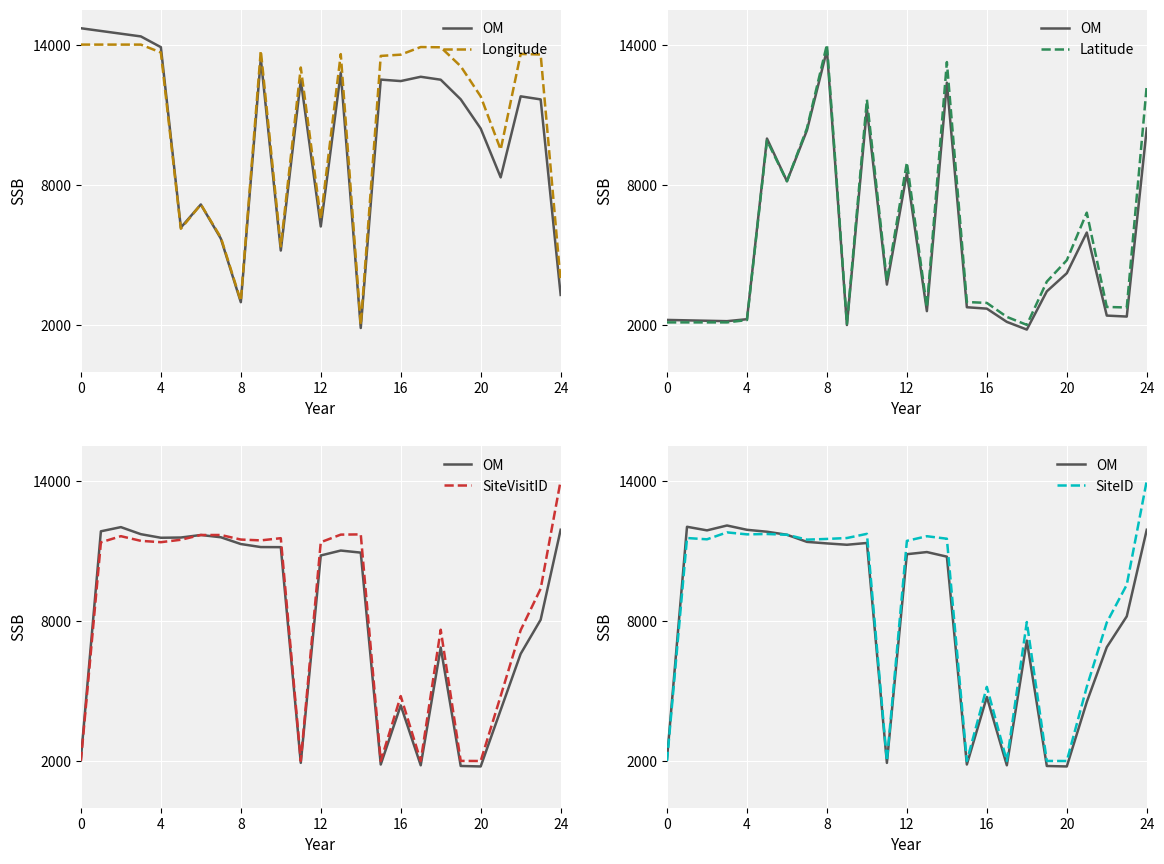

How many categories are shown in the chart?

25